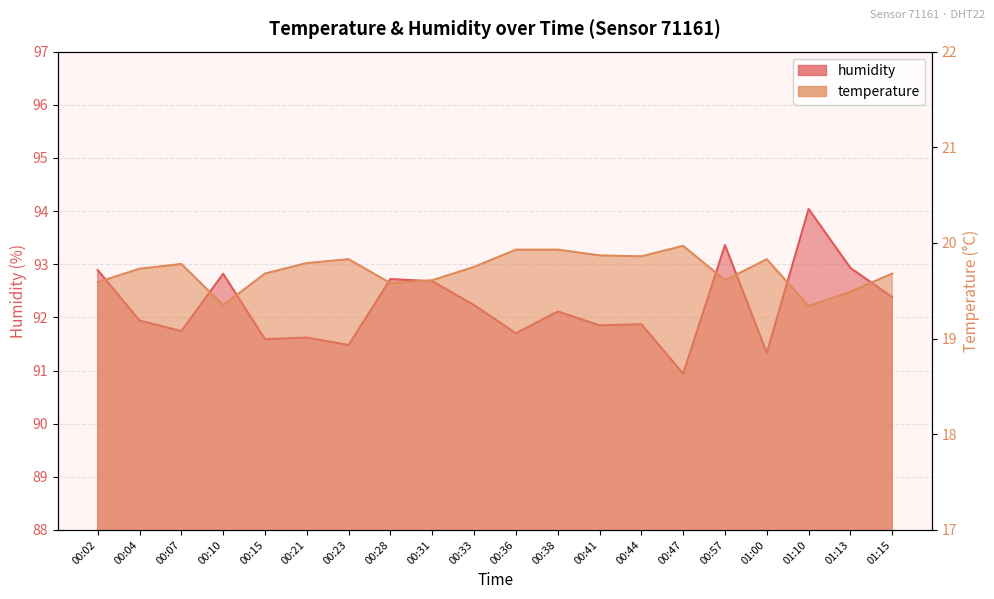

In temperature, how many points are higher than both neighbors (excluding endpoints)?

4